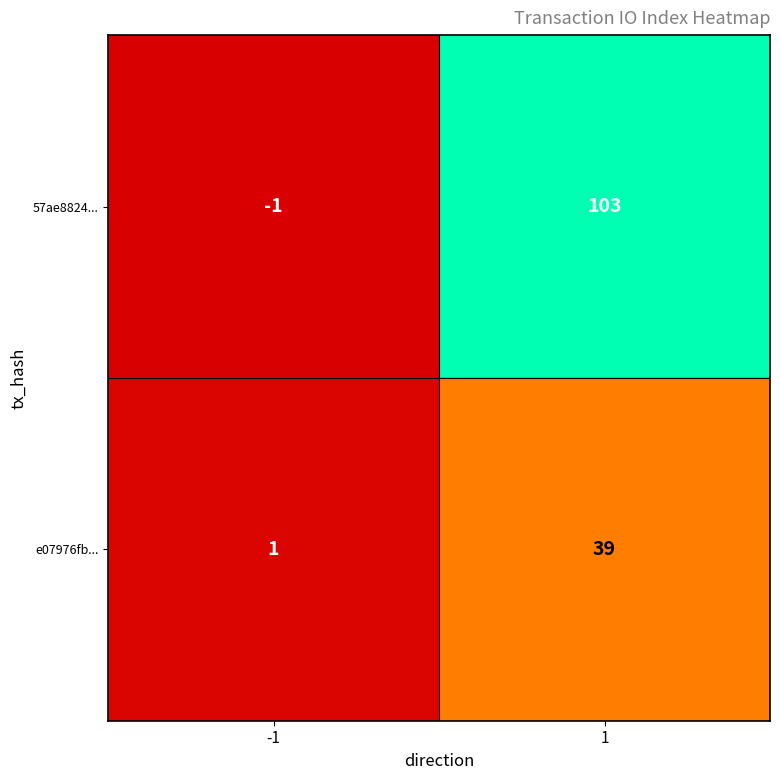

Which label corresponds to the smallest value in the chart?

-1